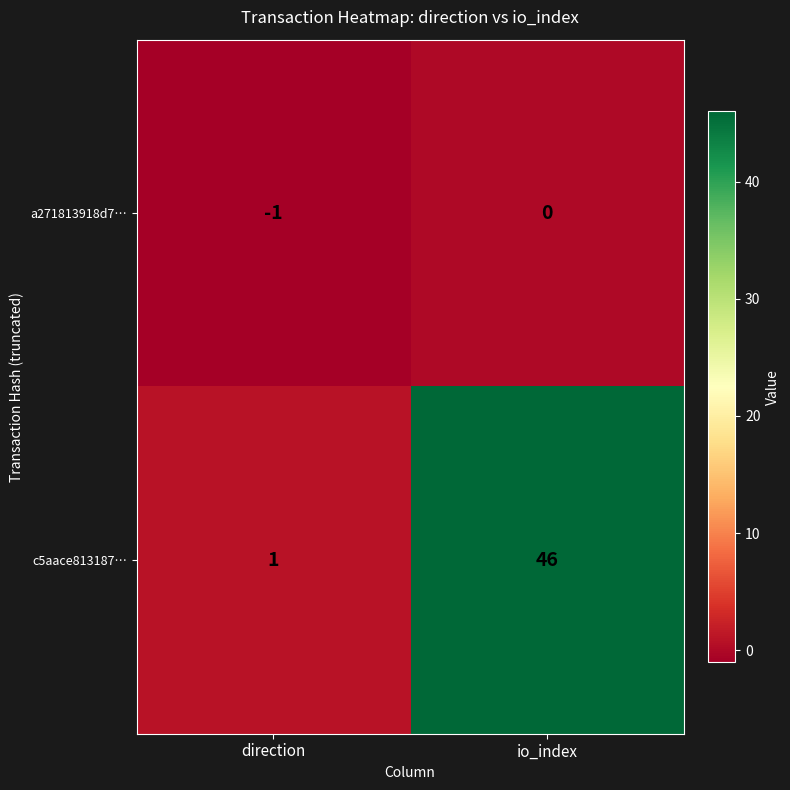

What is the minimum value shown in the chart?

-1